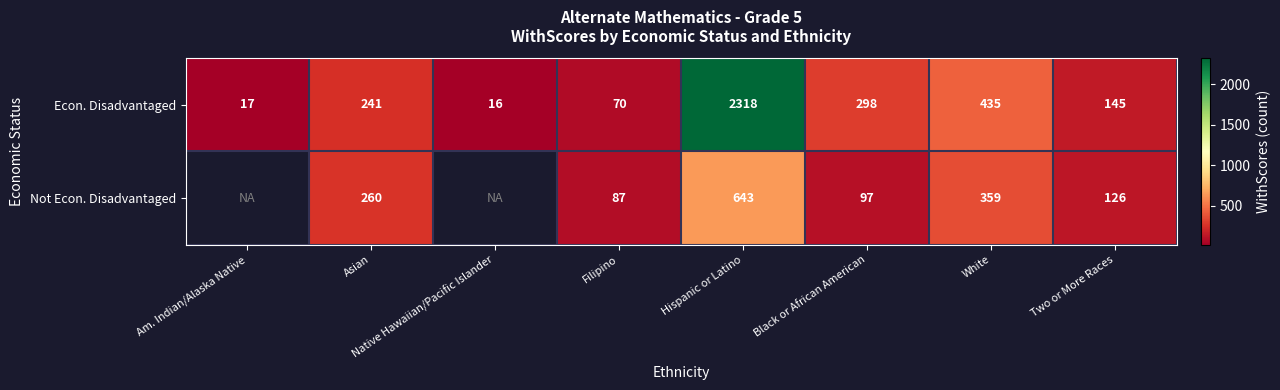

What is the difference between the Econ. Disadvantaged values at Am. Indian/Alaska Native and Asian?

224